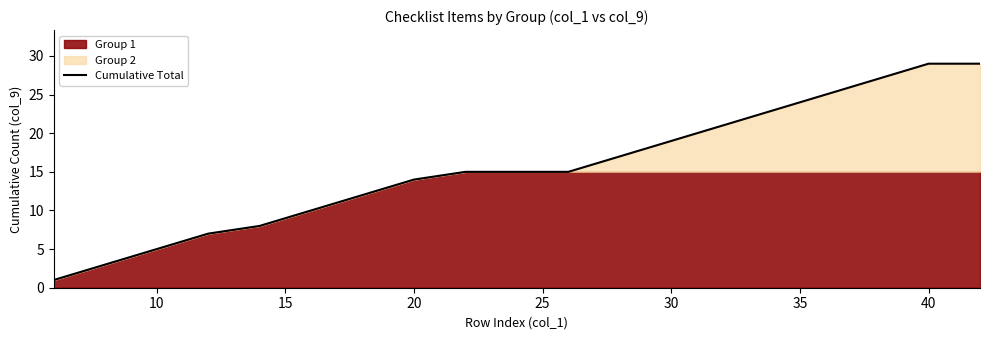

What is the maximum value for Cumulative Total?

29